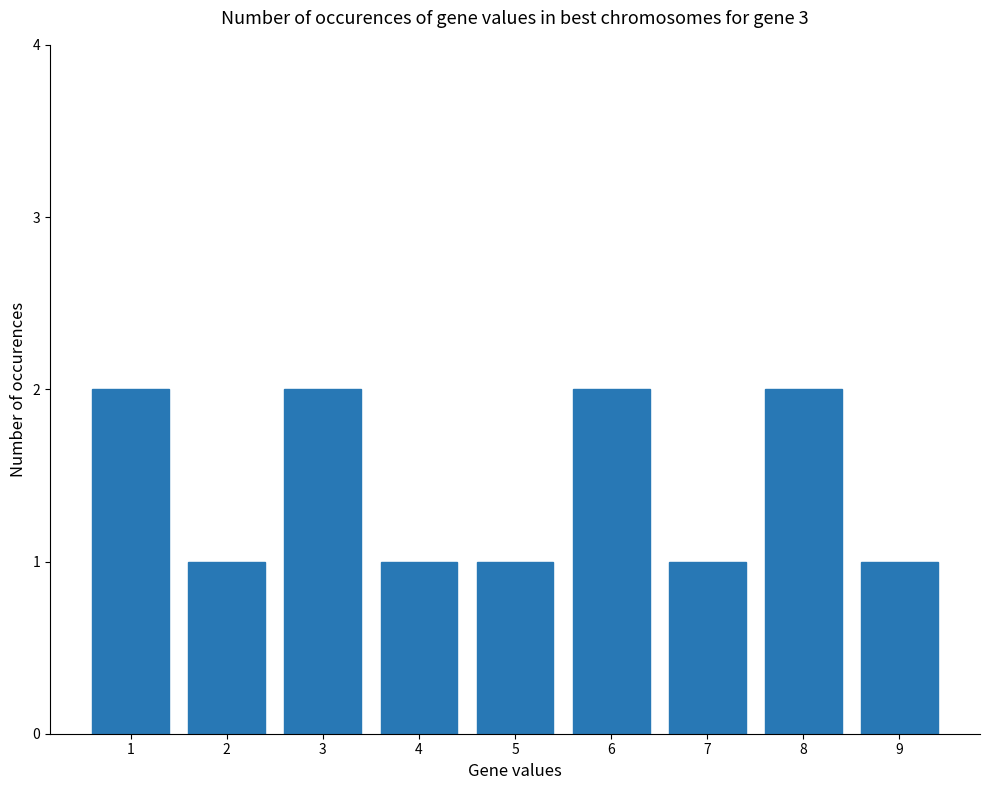

What is the difference between the second highest and minimum values?

1